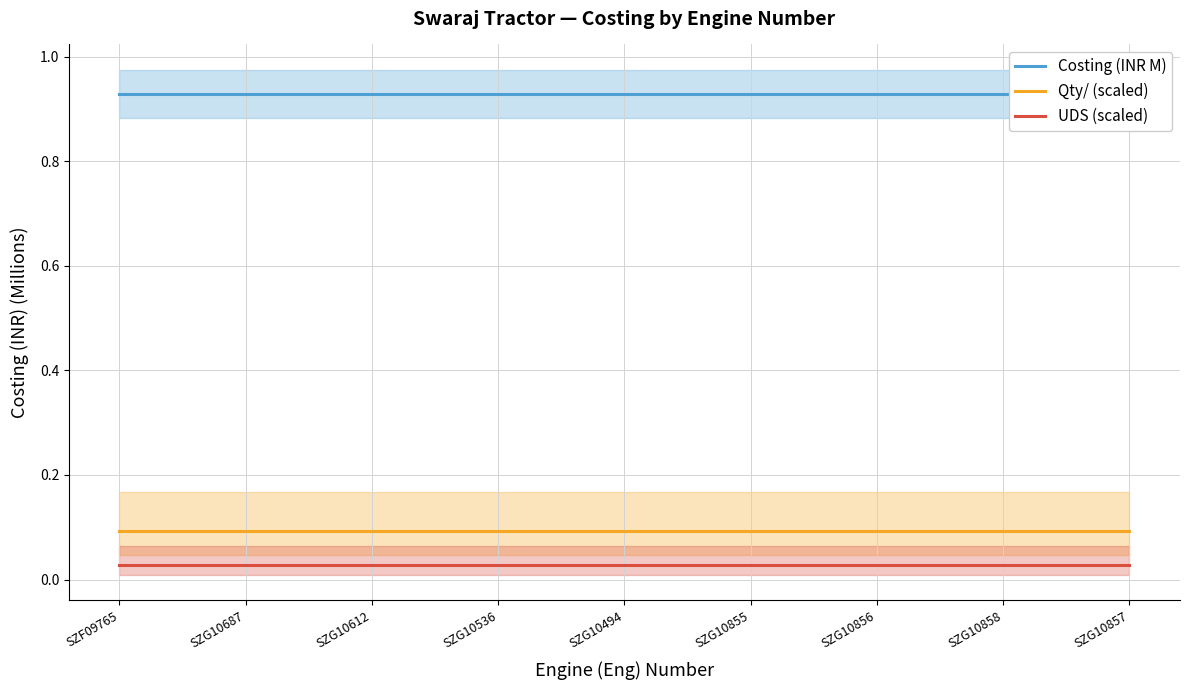

True or false: Qty/ (scaled) and Costing (INR M) intersect in this chart.

False